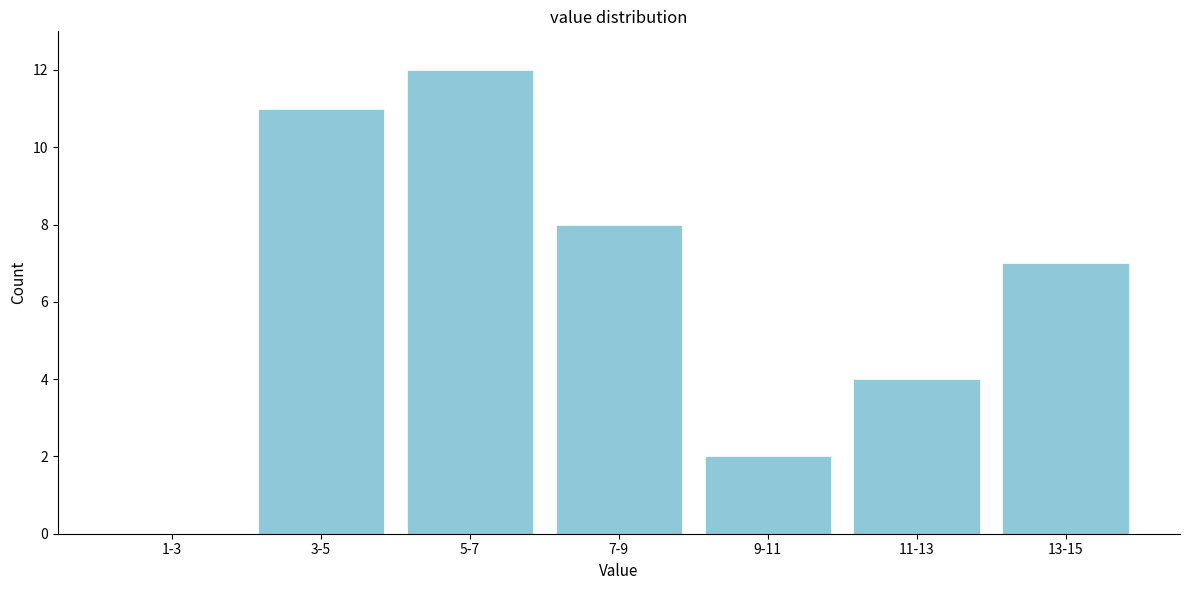

Reading right to left, extract all data points from this chart.

13-15=7	11-13=4	9-11=2	7-9=8	5-7=12	3-5=11	1-3=0